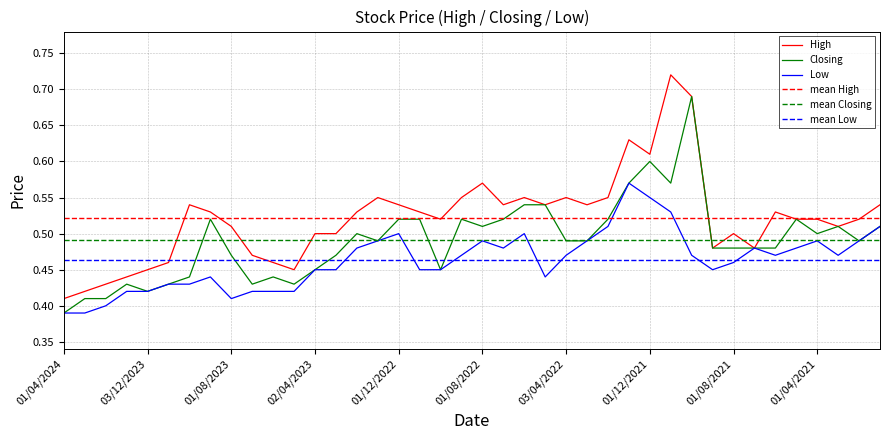

At which label does Closing reach its peak?

30